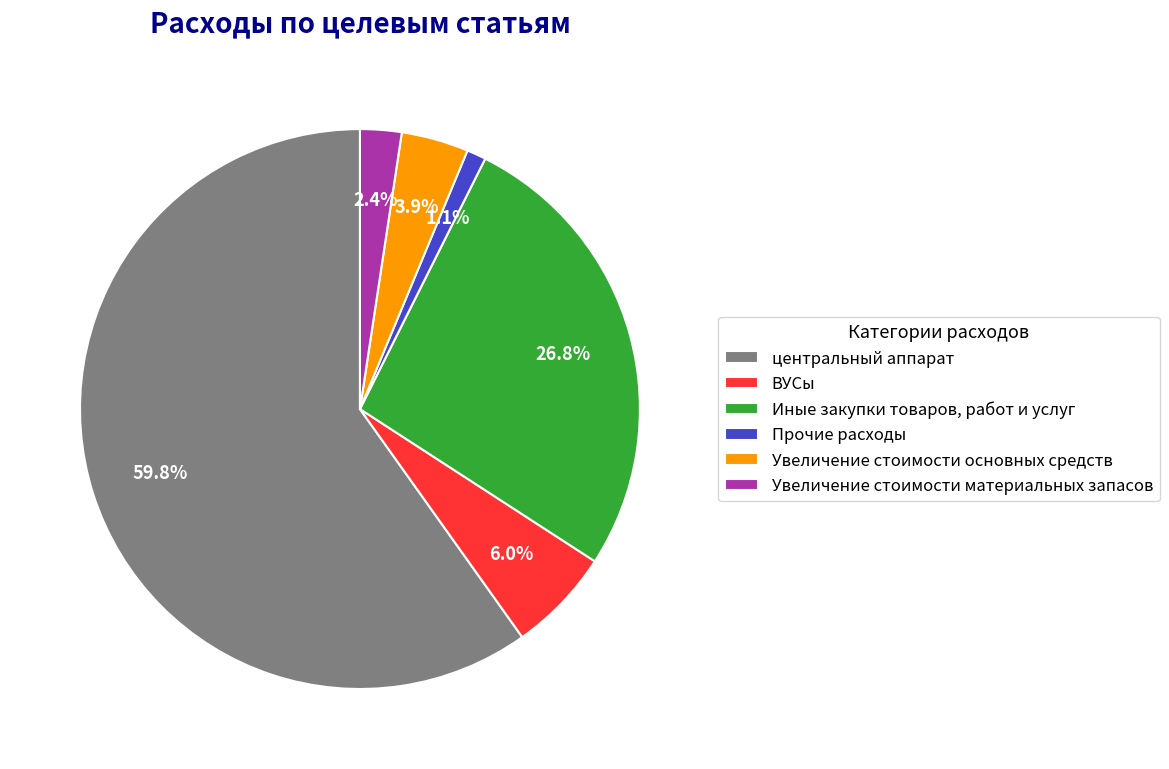

The центральный аппарат slice represents 60% of the pie. True or false?

True